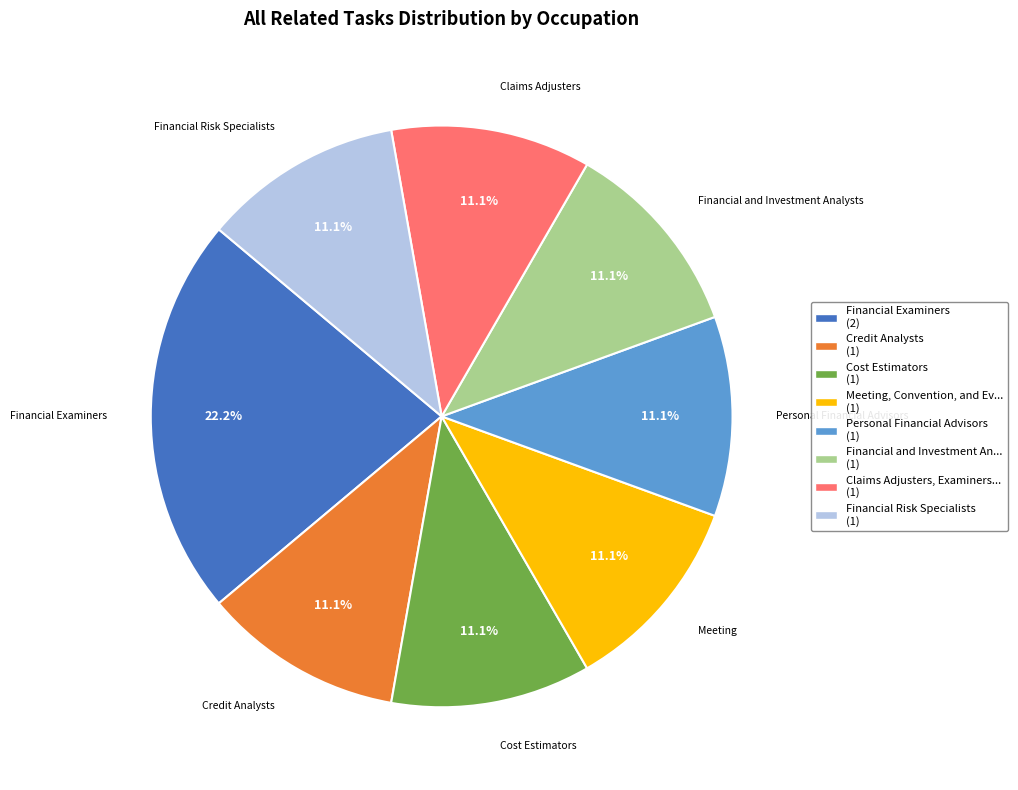

Is there a majority slice in this chart?

No